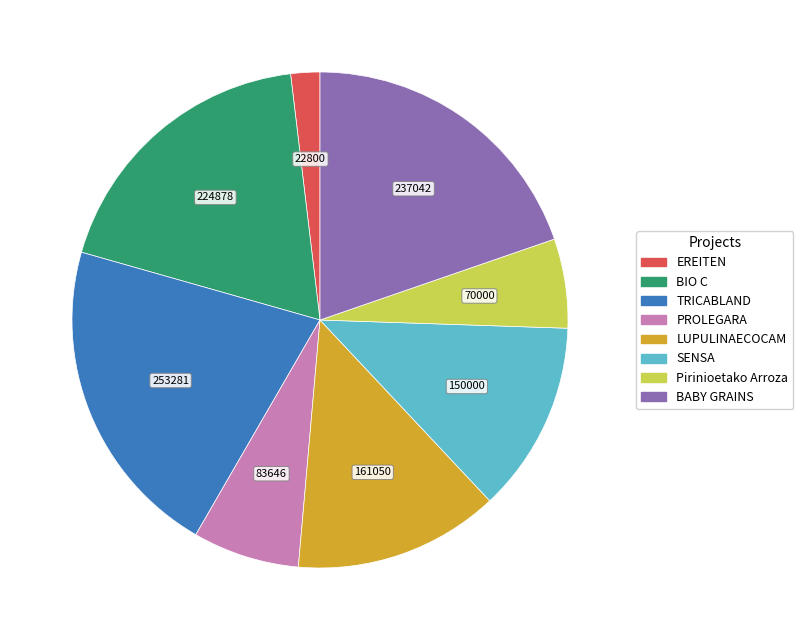

How many slices are in this pie chart?

8